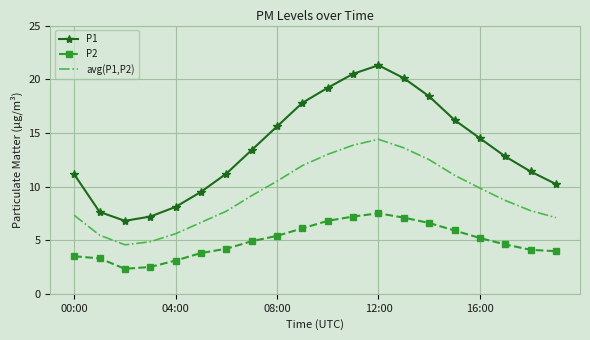

What is the sum of all P1 values?

273.0